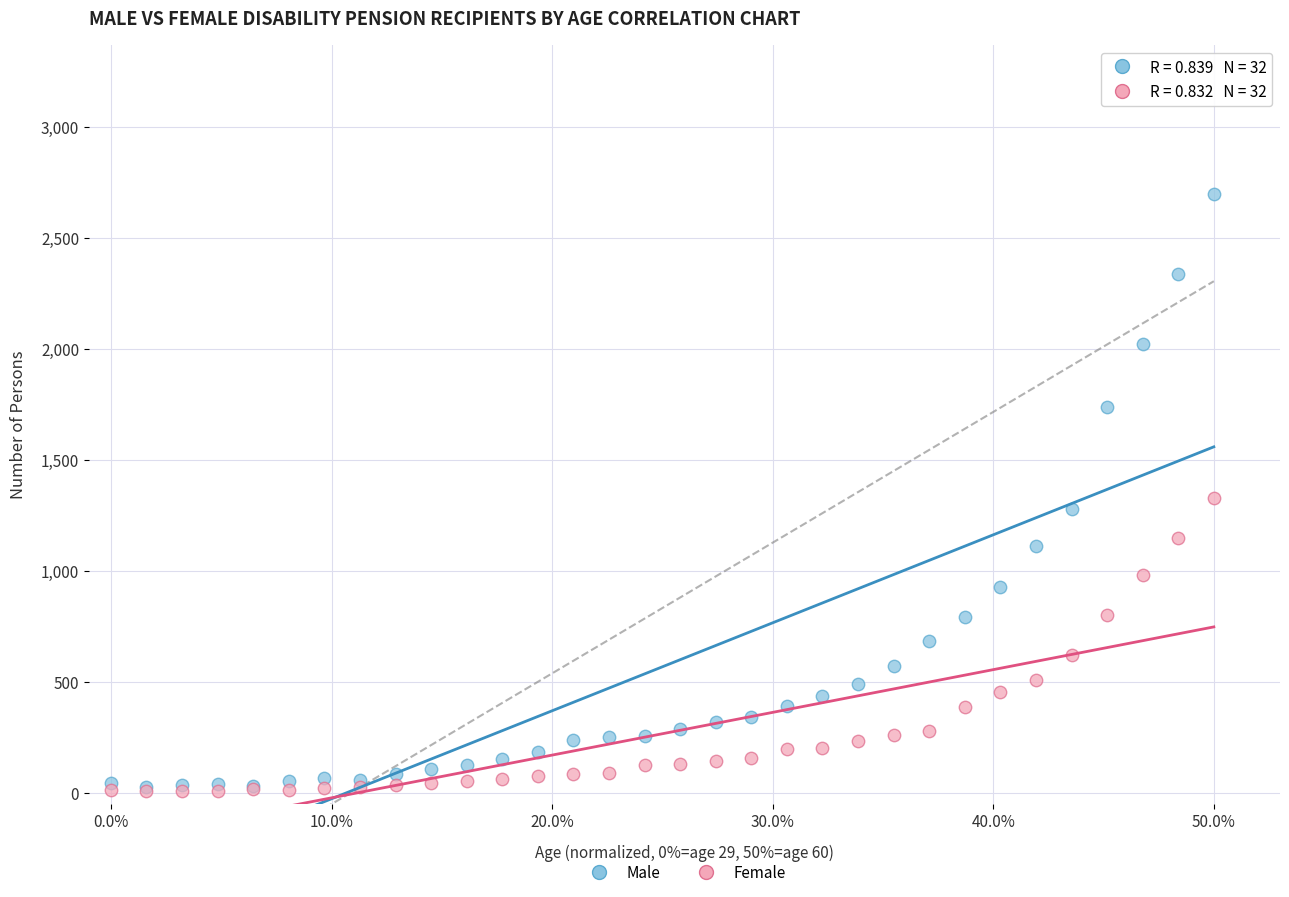

What are all the series names shown in the legend?

Male, Female